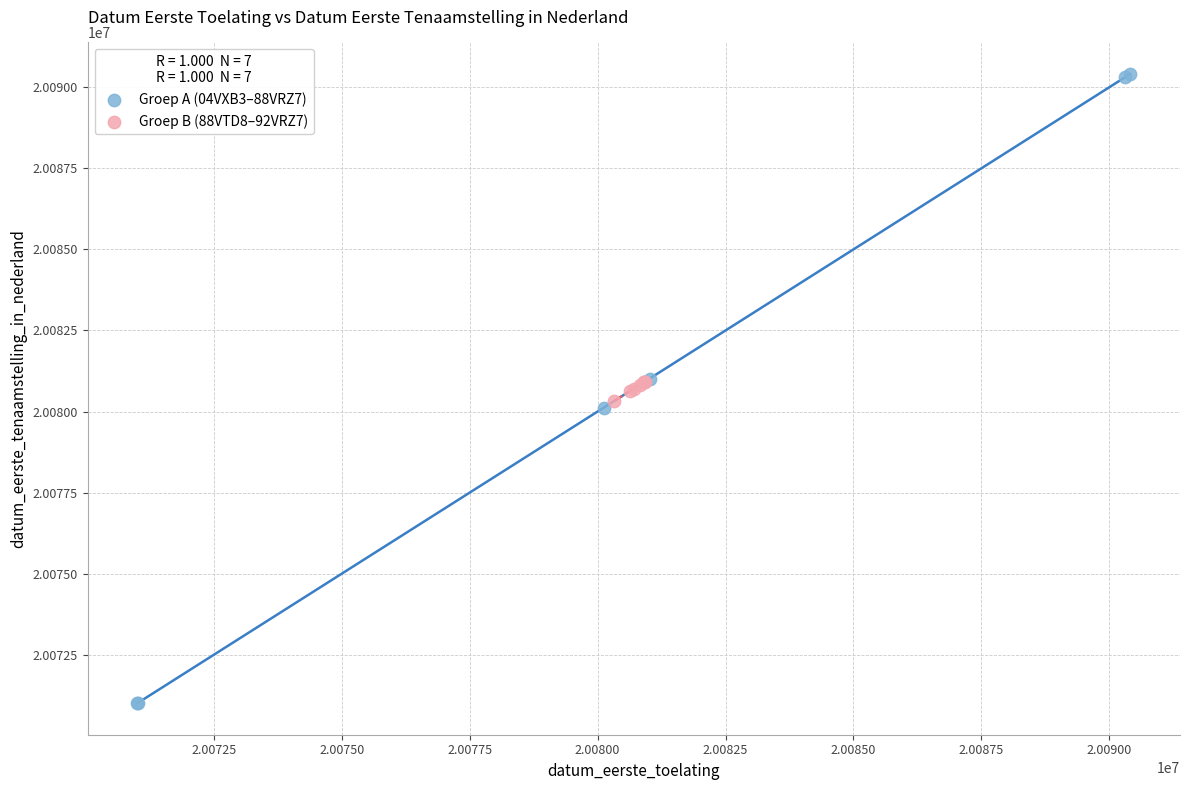

Which series contains the lowest Y value?

Groep A (04VXB3–88VRZ7)